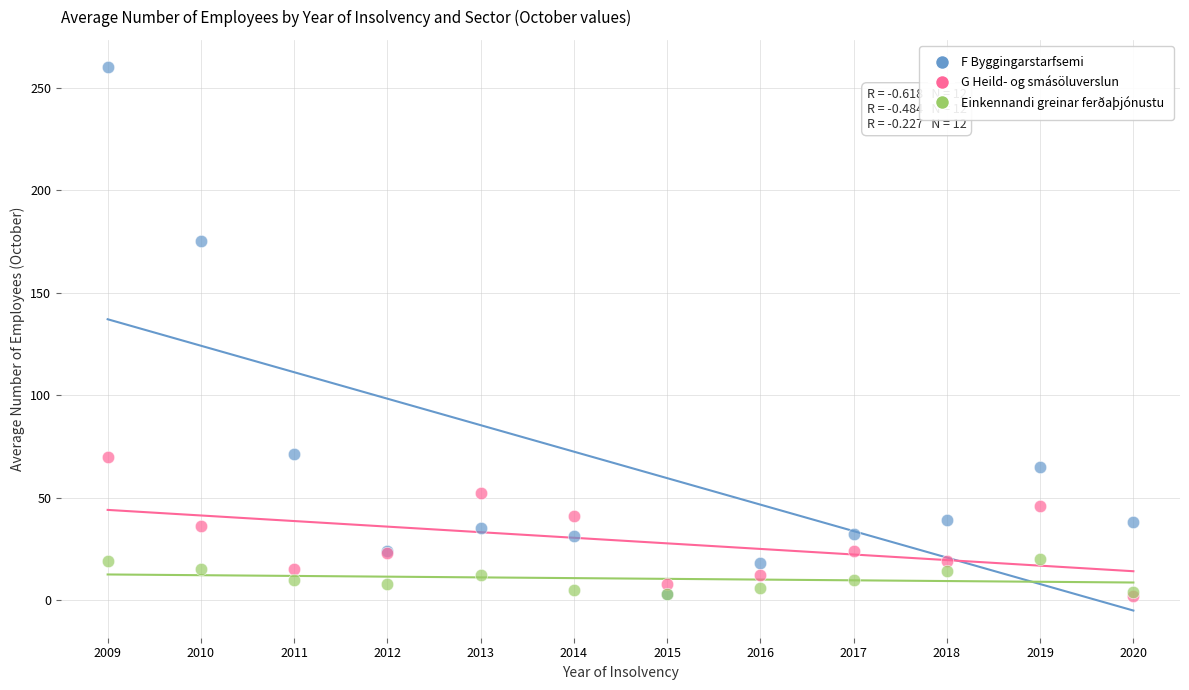

In the F Byggingarstarfsemi series, what Y value is closest to 131?

175